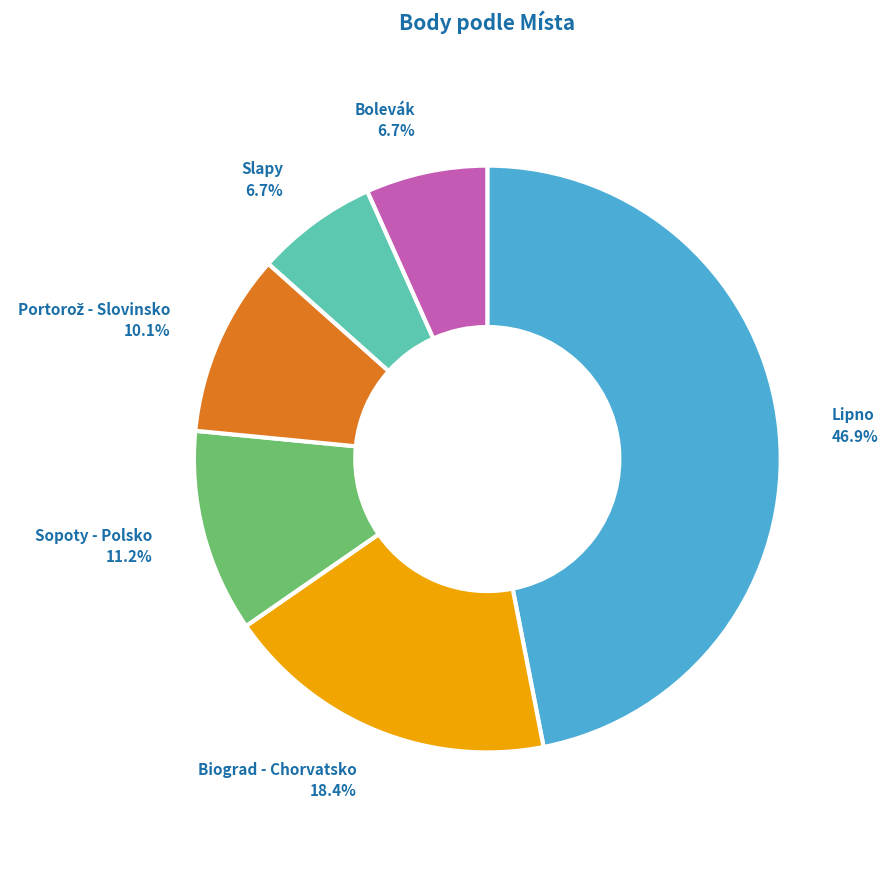

Count the number of slices in the pie.

6